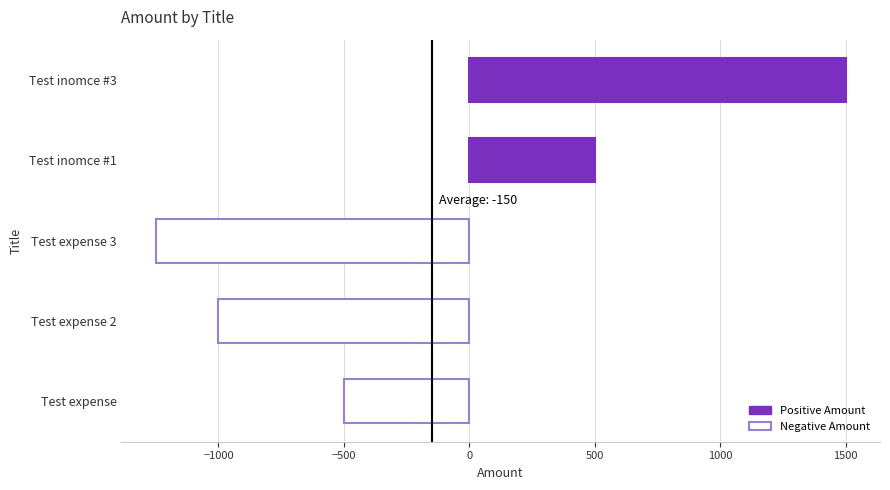

Reading bottom to top, list all the values displayed in this chart.

-500	-1000	-1250	500	1500